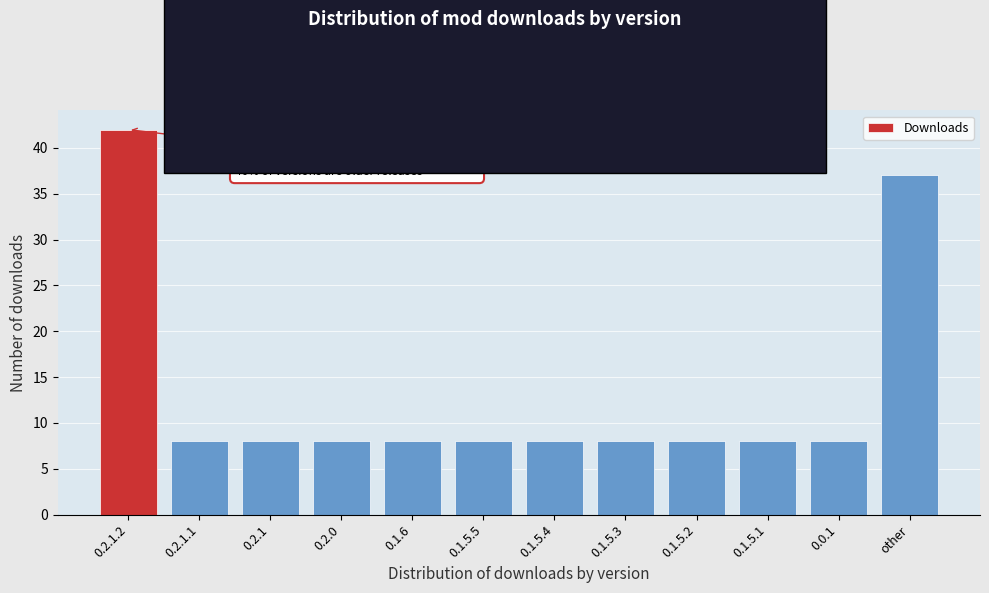

Reading left to right, extract all data points from this chart.

42	8	8	8	8	8	8	8	8	8	8	37